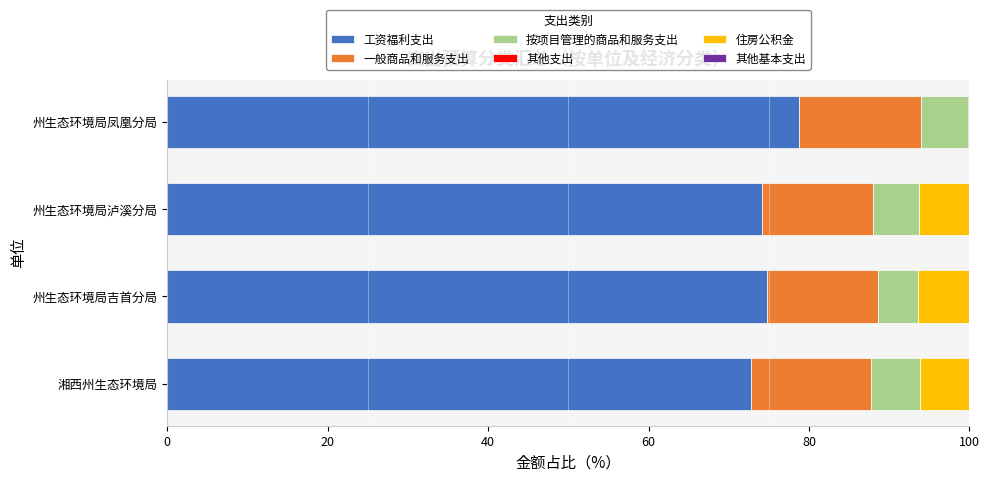

The 工资福利支出 series shows 21.1 at 州生态环境局泸溪分局. True or false?

False